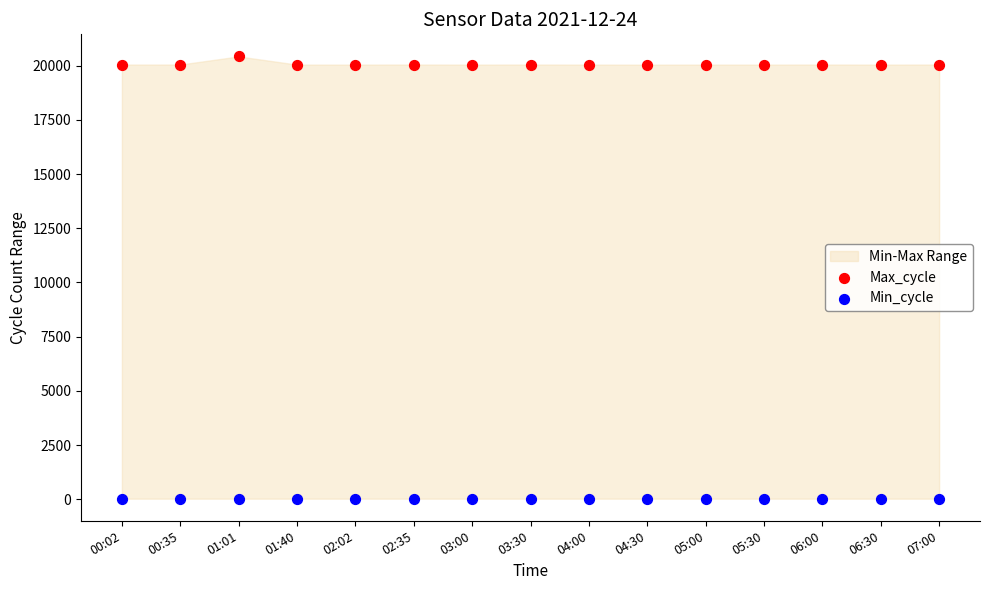

Which series reaches the minimum Y coordinate?

Min_cycle